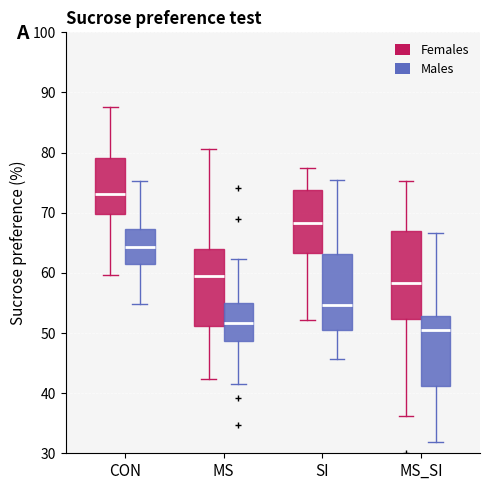

Reading left to right, transcribe this box plot: for each box, give where its median line is, the range the box spans, and where its two whiskers end, as read against the y-axis. The values are not printed on the chart, so give them approximately, as read against the axis.

CON (Females): median 73, box 70 to 79, whiskers 60 to 88
CON (Males): median 64, box 61 to 67, whiskers 55 to 75
MS (Females): median 59, box 51 to 64, whiskers 42 to 81
MS (Males): median 52, box 49 to 55, whiskers 41 to 62
SI (Females): median 68, box 63 to 74, whiskers 52 to 78
SI (Males): median 55, box 51 to 63, whiskers 46 to 76
MS_SI (Females): median 58, box 52 to 67, whiskers 36 to 75
MS_SI (Males): median 51, box 41 to 53, whiskers 32 to 67